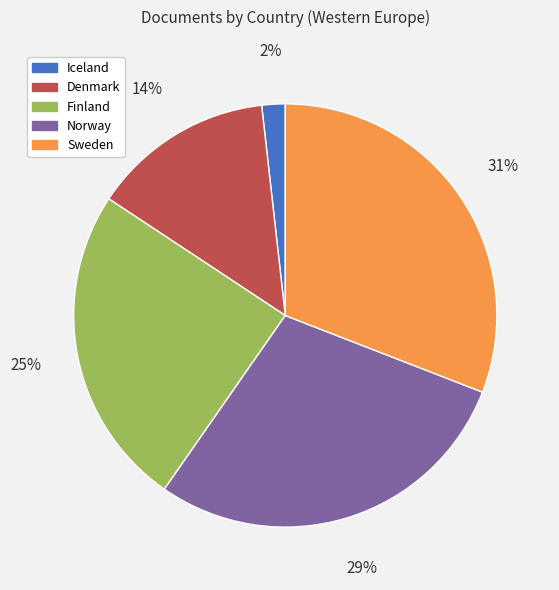

What percentage is the Finland slice, to the nearest percent?

25%